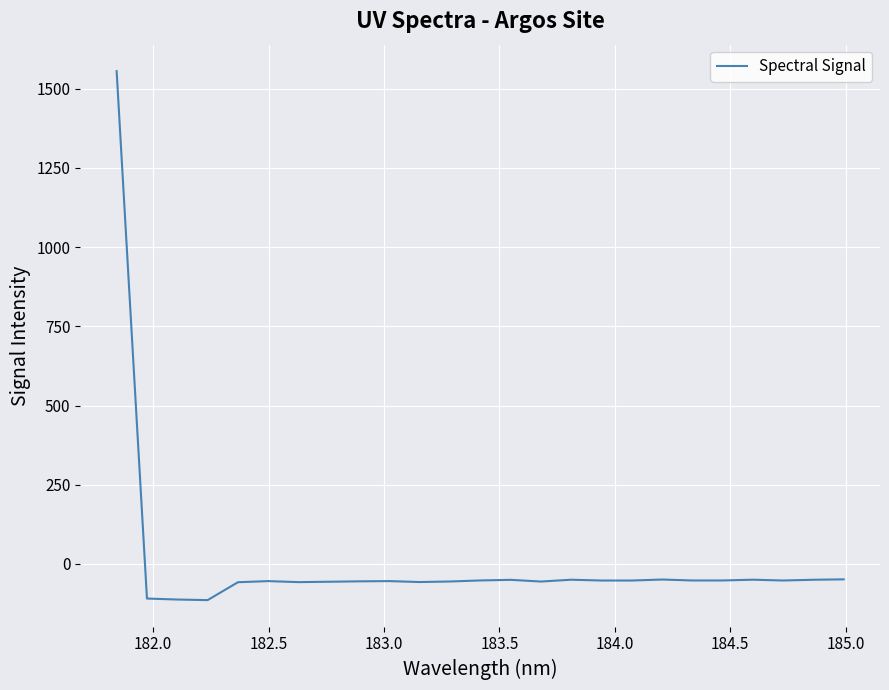

What is the greatest value displayed?

1555.1